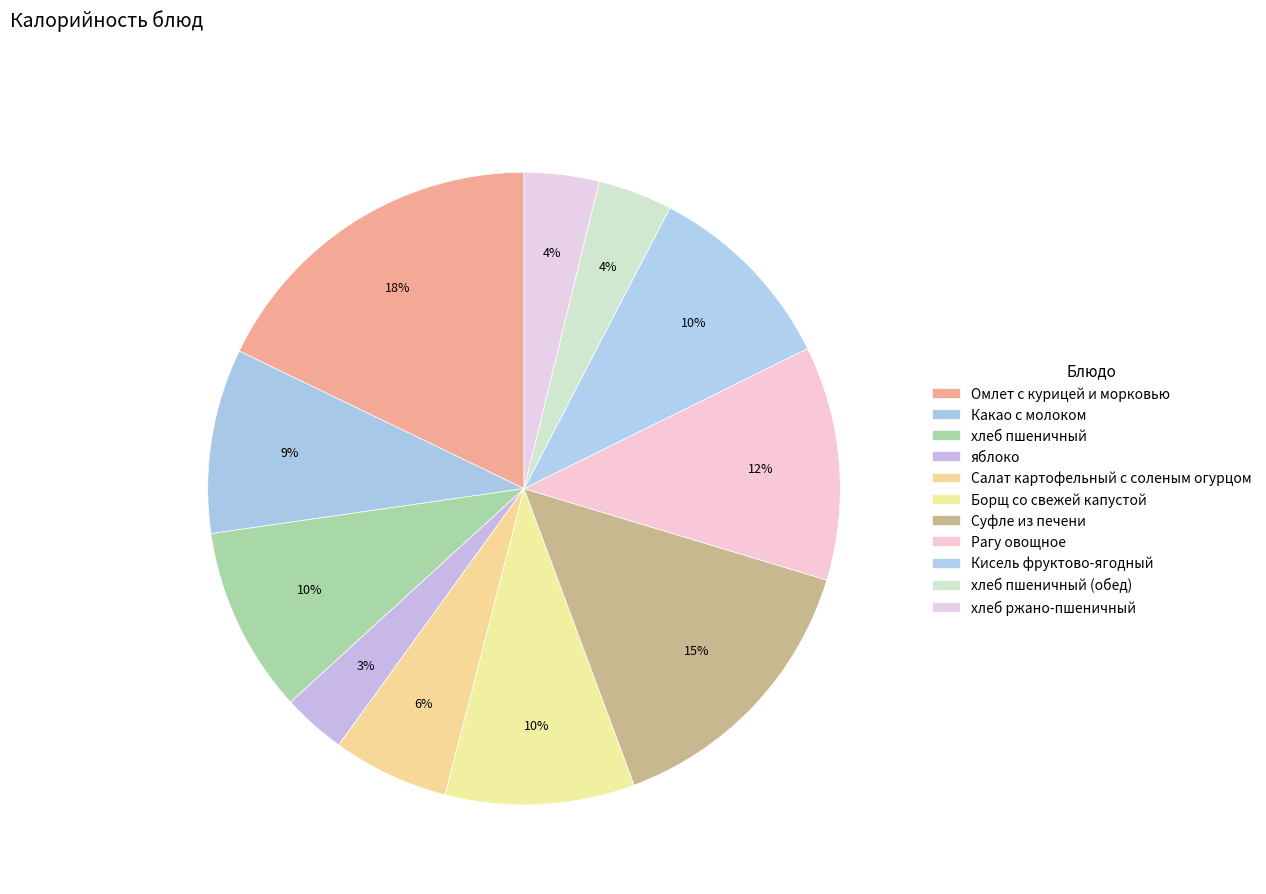

Rank the categories by value from lowest to highest.

яблоко, хлеб пшеничный (обед), хлеб ржано-пшеничный, Салат картофельный с соленым огурцом, Какао с молоком, хлеб пшеничный, Борщ со свежей капустой, Кисель фруктово-ягодный, Рагу овощное, Суфле из печени, Омлет с курицей и морковью